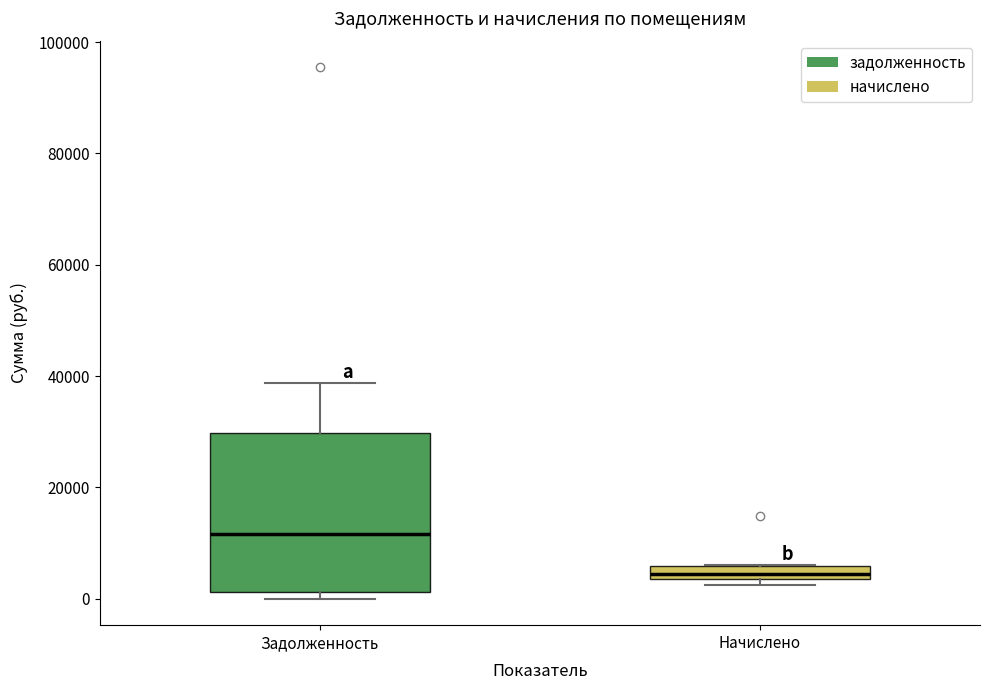

Which box's median line is the highest?

Задолженность